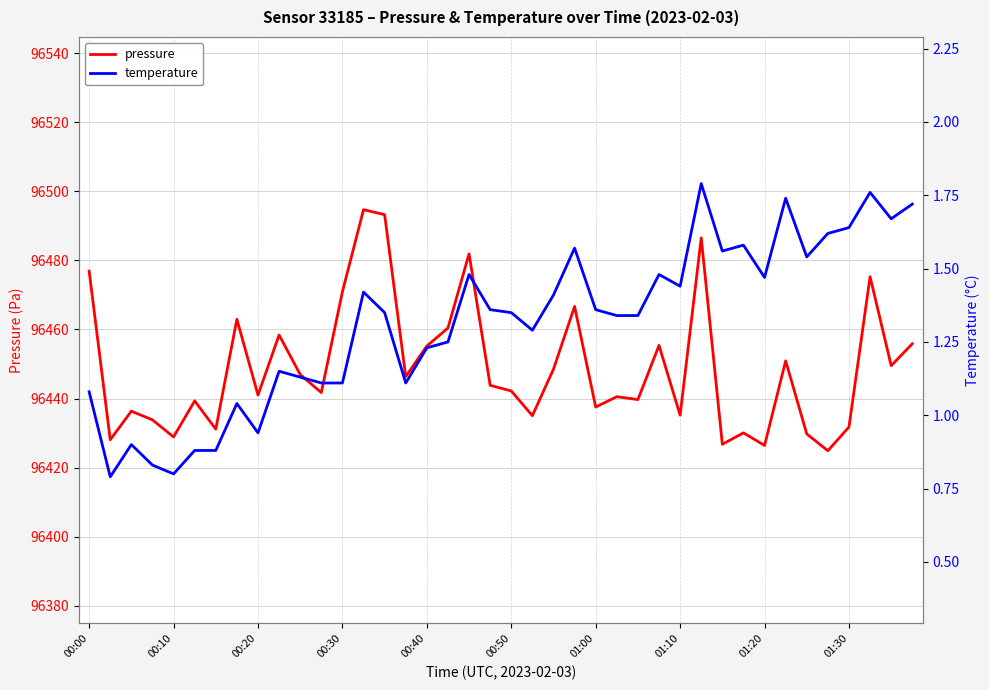

Between 10 and 22, which series saw the biggest shift?

pressure